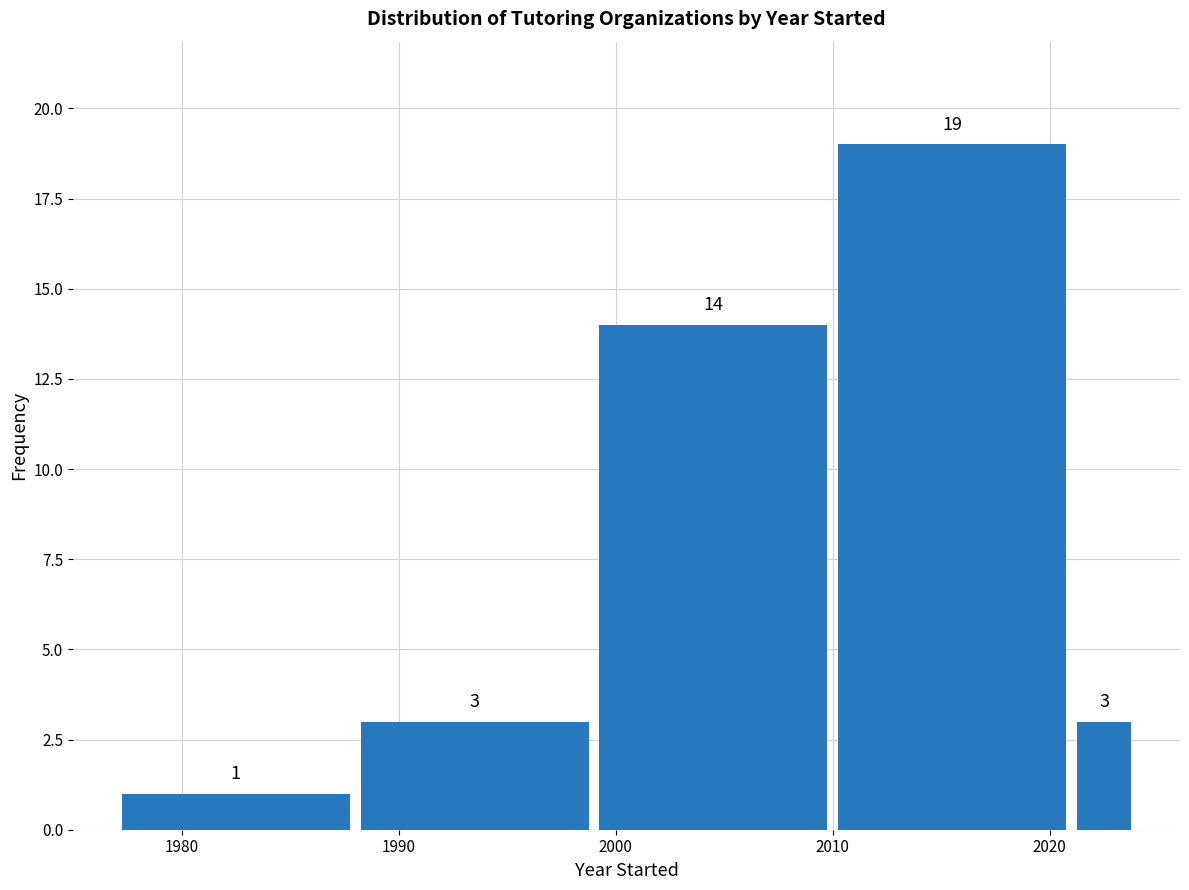

Read against the x-axis, roughly where is the centre of the tallest bar?

2016